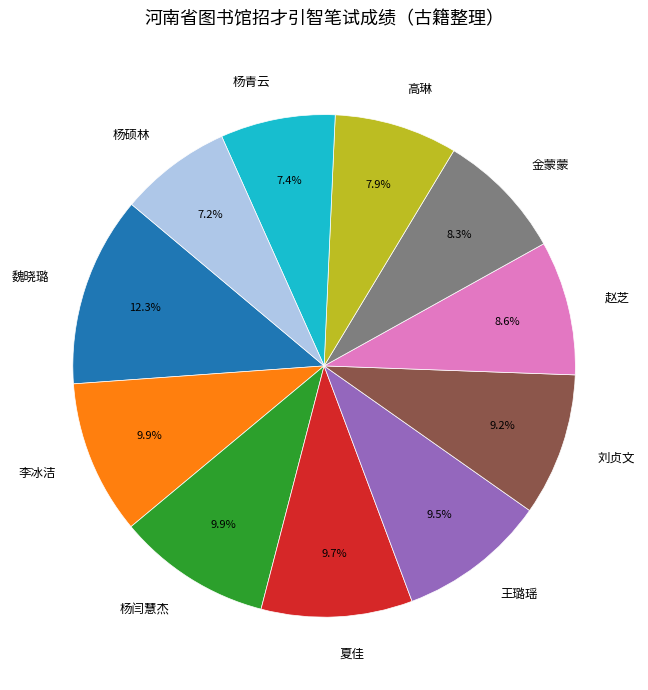

Is the sum of 赵芝 and 刘贞文 greater than half?

No